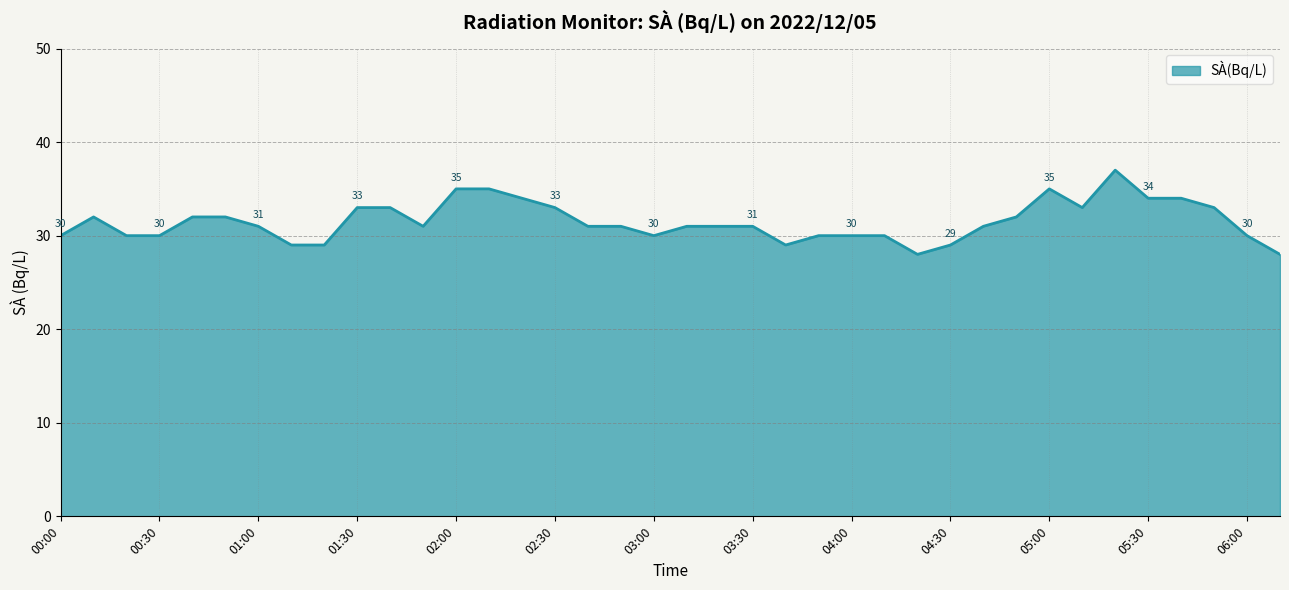

What is the smallest value displayed?

28